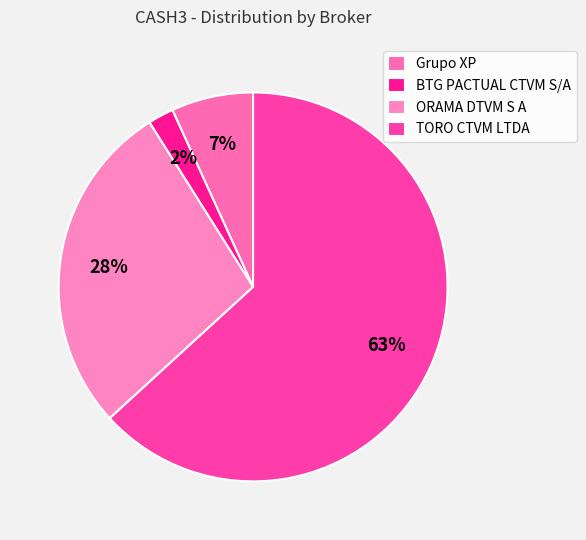

How many slices are in this pie chart?

4